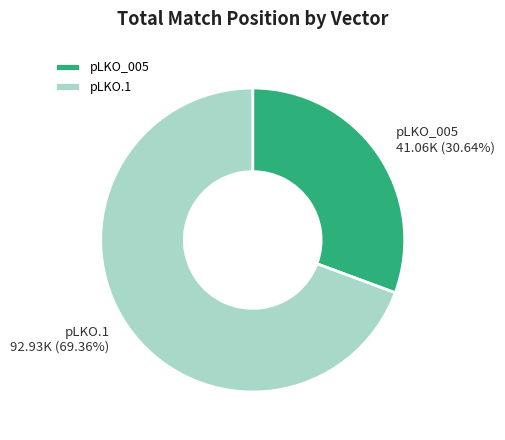

Which category has the smallest portion of the pie?

pLKO_005